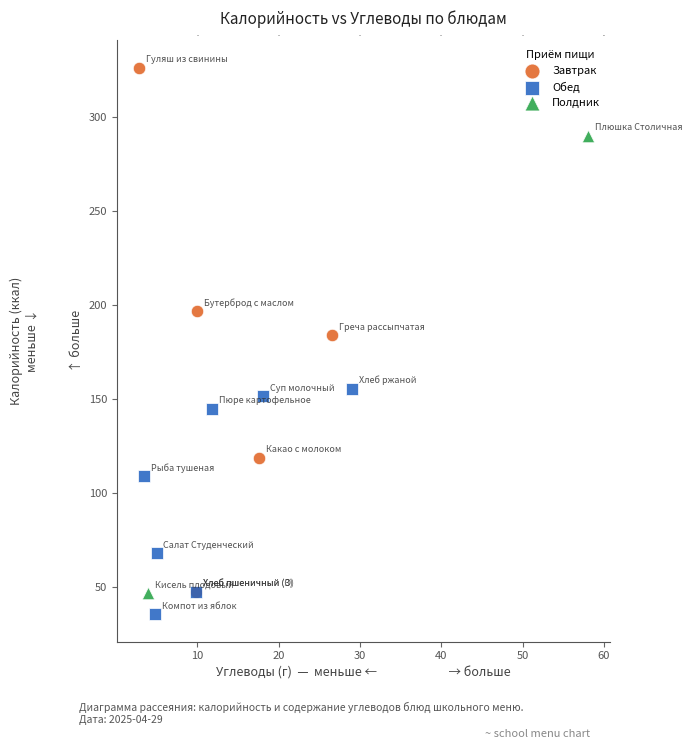

Which series has the widest spread of Y values?

Завтрак